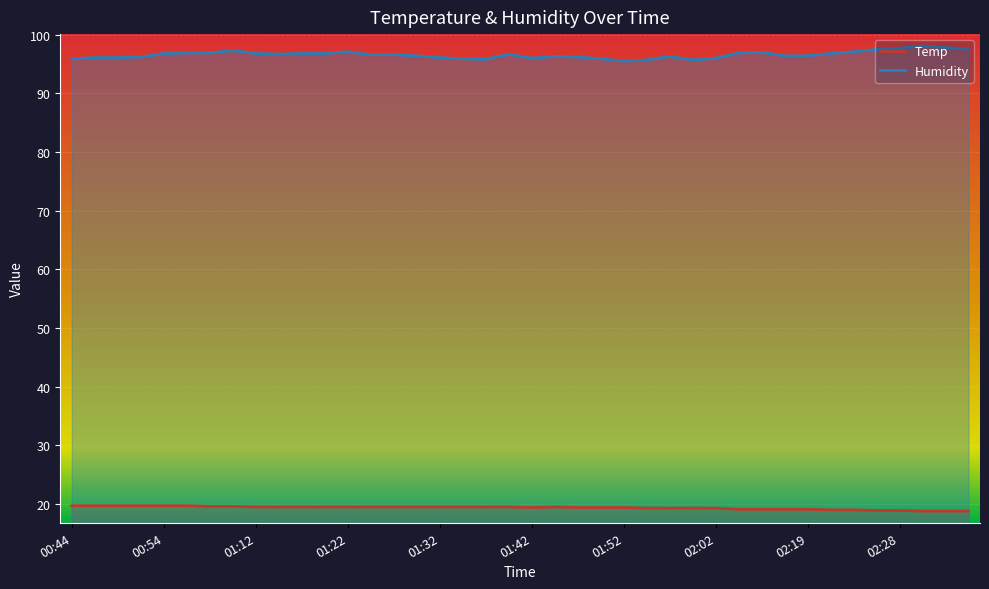

List the labels in order of Humidity value, largest first.

02:31, 02:33, 02:28, 02:36, 02:26, 01:01, 01:22, 02:24, 02:13, 00:57, 00:59, 02:11, 00:54, 01:12, 01:17, 01:19, 02:21, 01:15, 01:39, 01:25, 01:27, 01:30, 02:16, 02:19, 01:44, 01:57, 00:52, 01:47, 00:47, 00:49, 01:32, 01:42, 02:02, 00:44, 01:35, 01:50, 01:37, 01:55, 02:00, 01:52